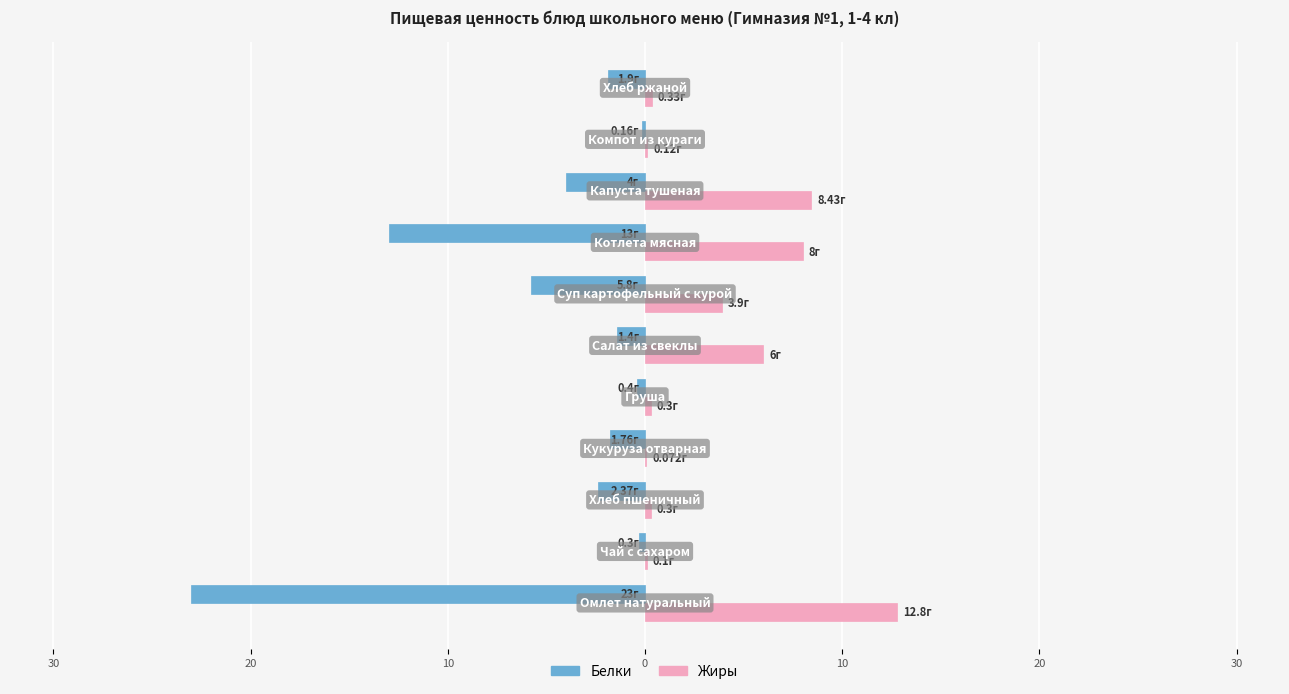

What are all the series names shown in the legend?

Белки, Жиры